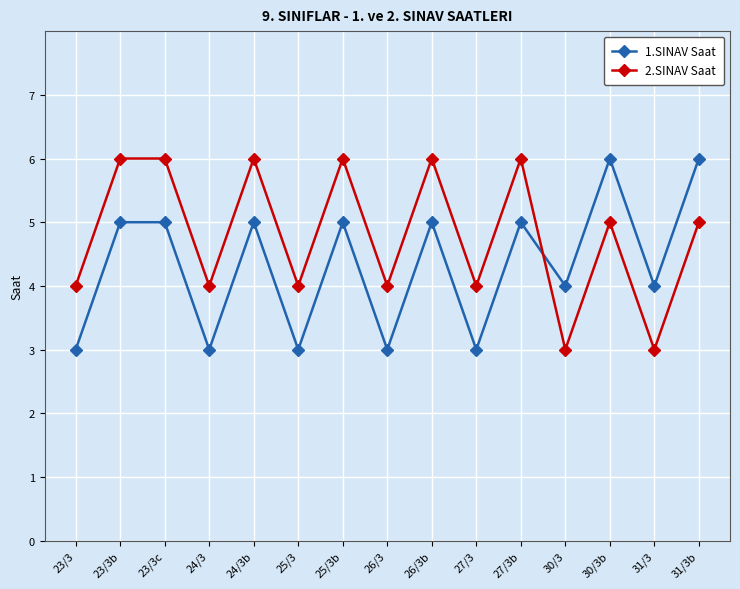

What are all the series names shown in the legend?

1.SINAV Saat, 2.SINAV Saat